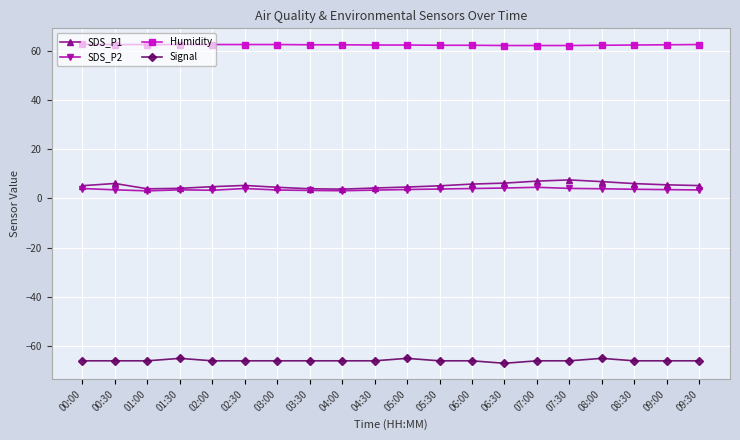

The value of SDS_P1 at 05:00 is 4.6. True or false?

True